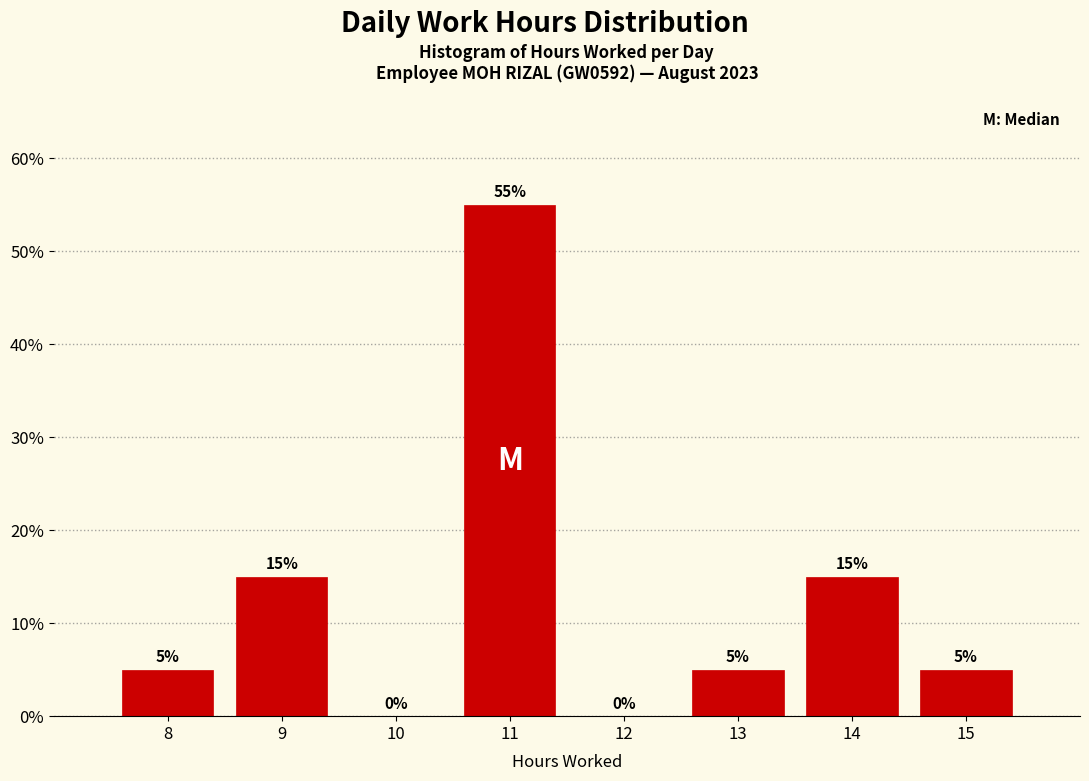

Reading left to right, list all the values displayed in this chart.

8=5.0	9=15.0	10=0.0	11=55.0	12=0.0	13=5.0	14=15.0	15=5.0